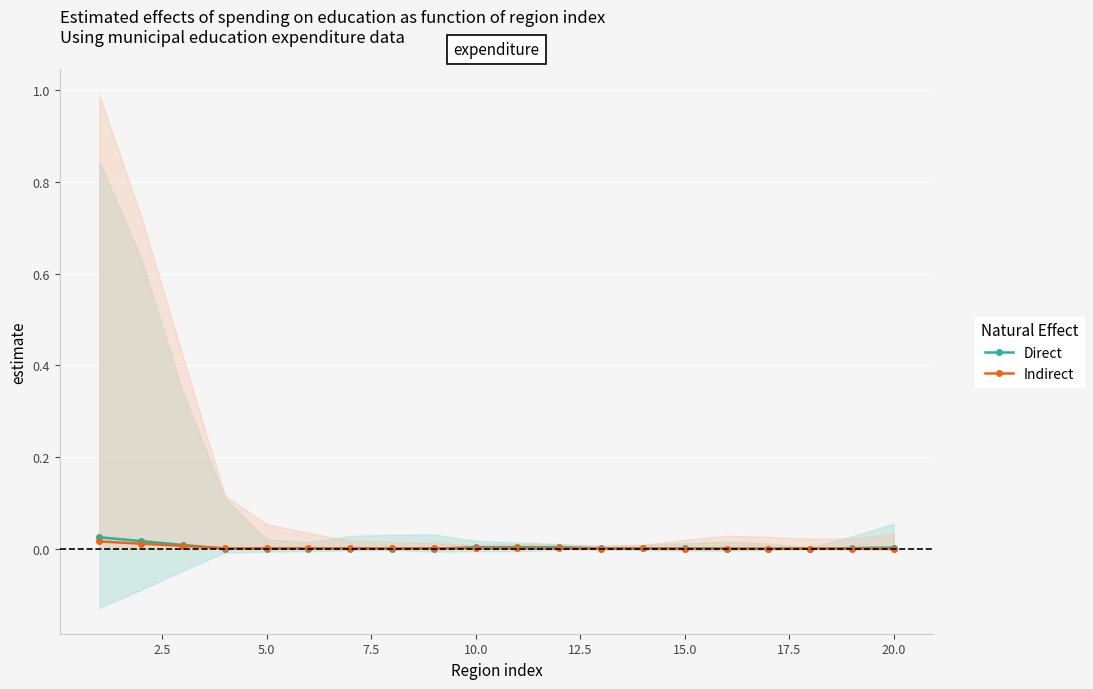

True or false: Indirect has more than 2 points higher than both neighbors.

True